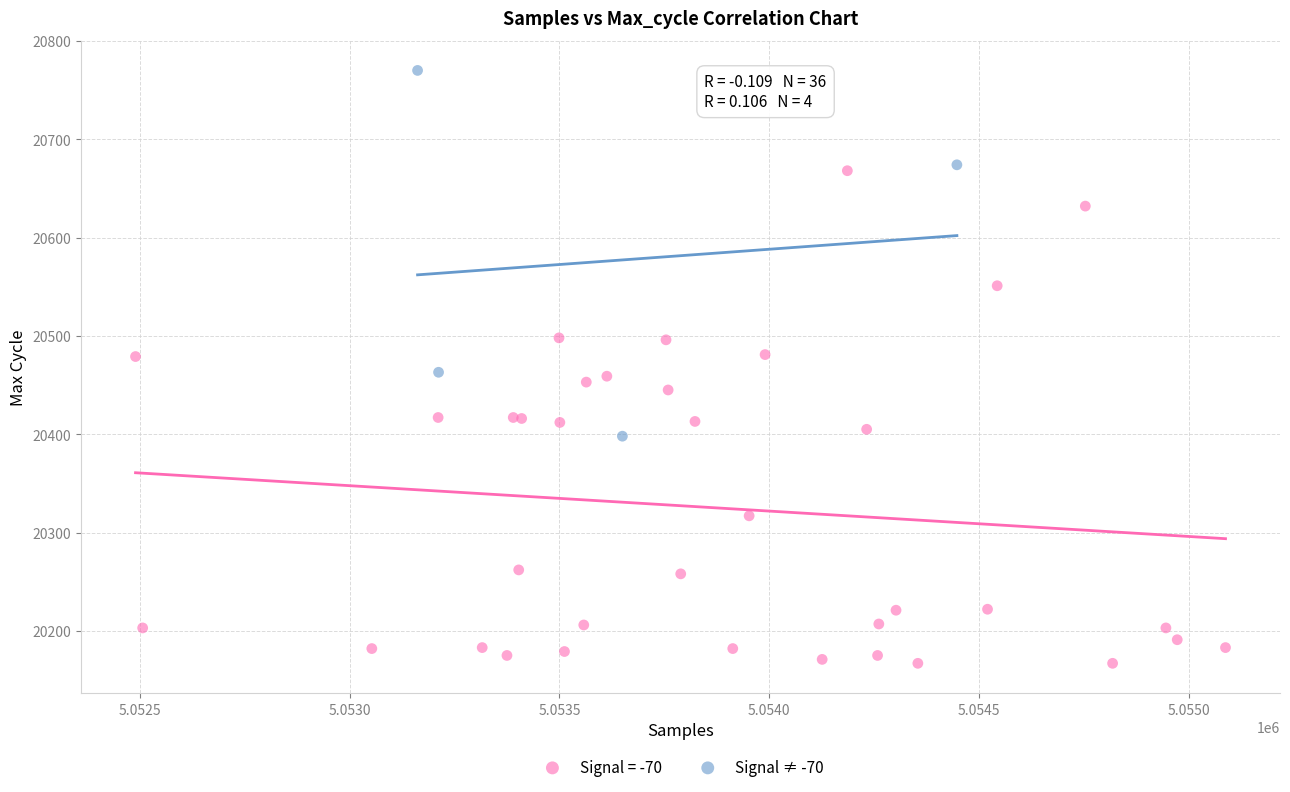

Which series contains the highest Y value?

Signal ≠ -70